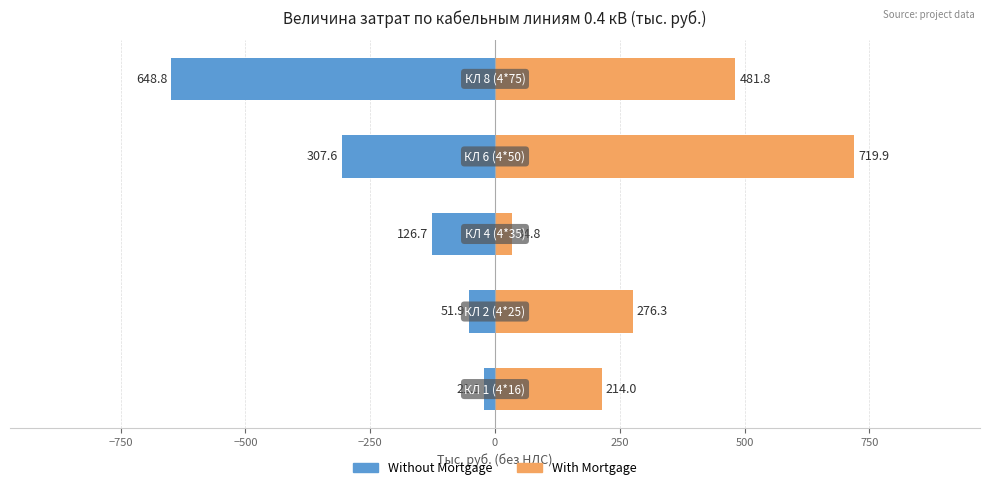

How many values in the With Mortgage series are below 276?

2